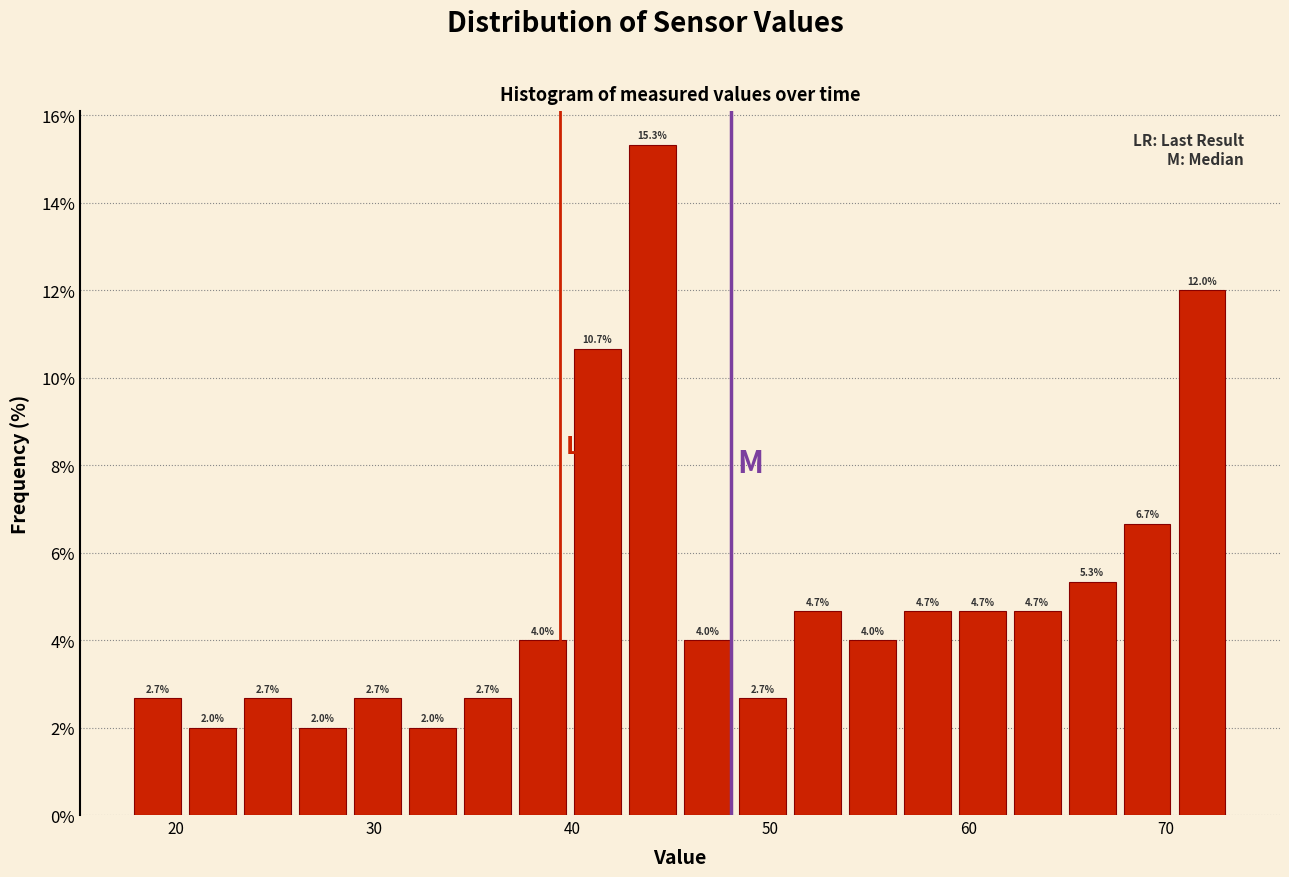

Read against the x-axis, roughly where is the centre of the tallest bar?

44